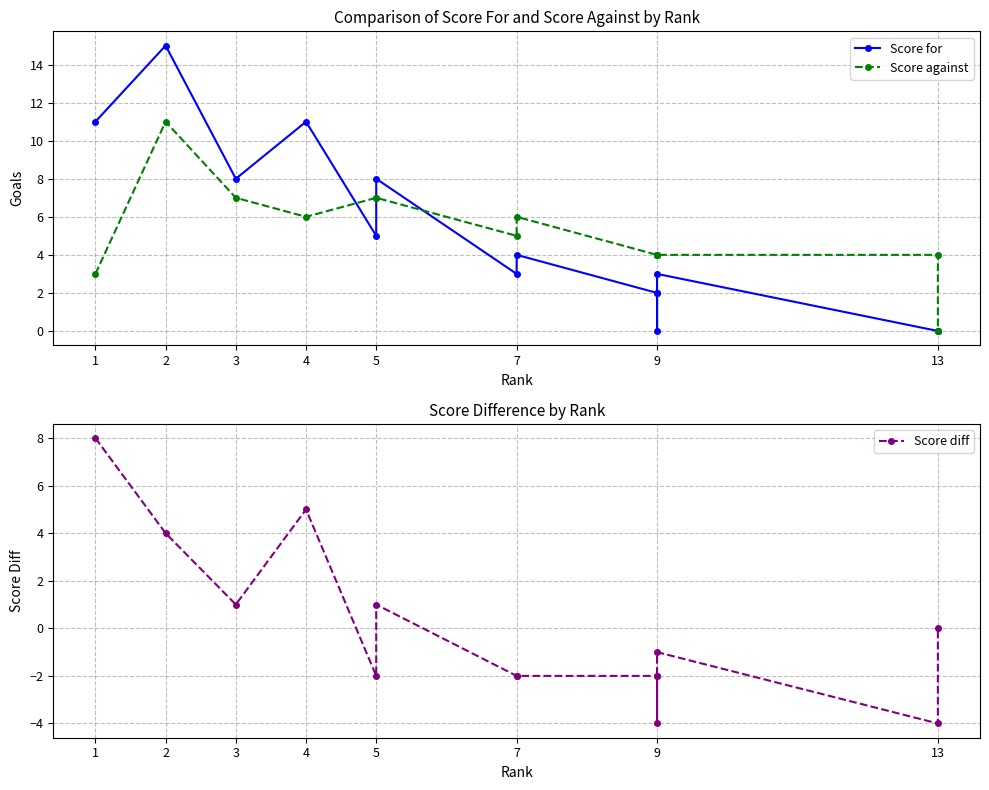

What are all the series names shown in the legend?

Score for, Score against, Score diff